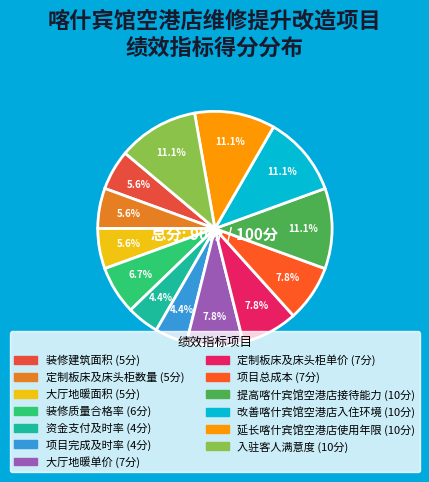

To the nearest percent, what is the average slice percentage?

8%